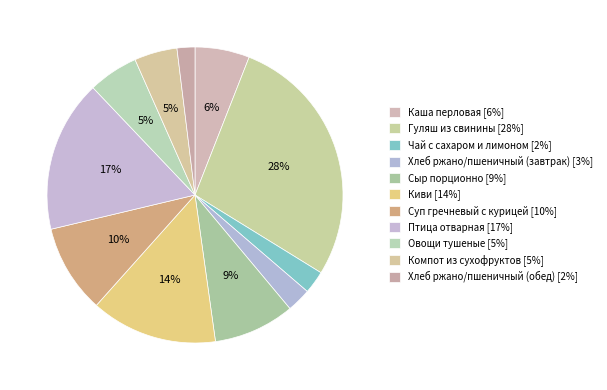

How many segments does this pie chart have?

11